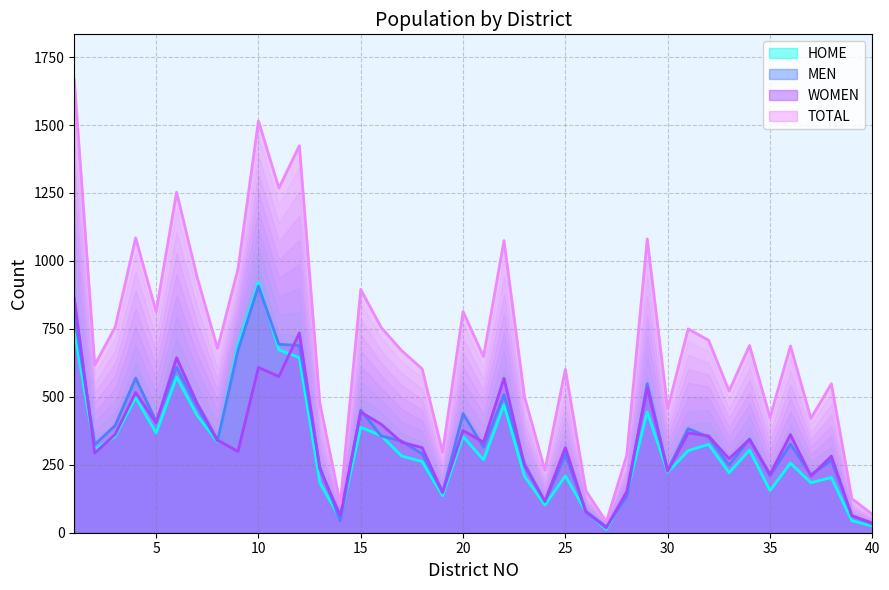

The value of TOTAL at 40 is 68. True or false?

True